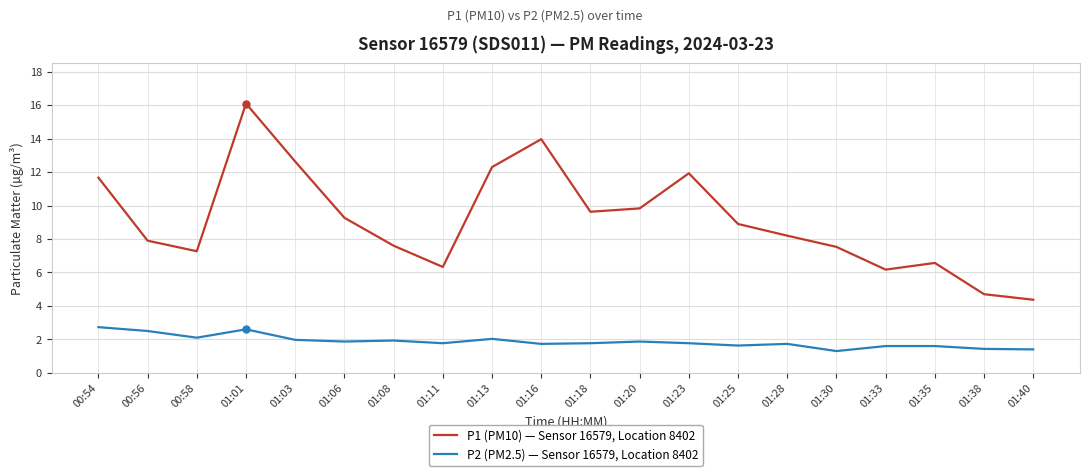

List the series in order of their overall mean, highest first.

P1 (PM10) — Sensor 16579, Location 8402, P2 (PM2.5) — Sensor 16579, Location 8402